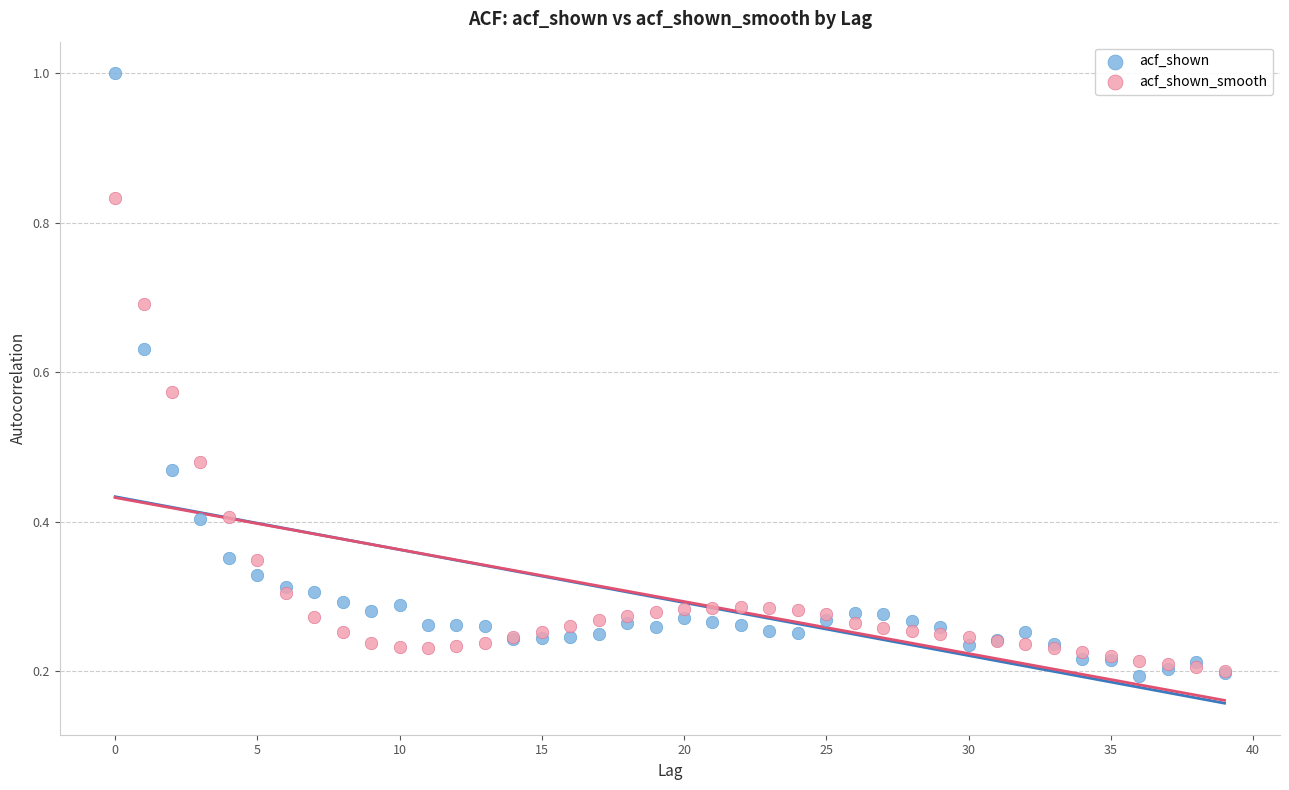

What are all the series names shown in the legend?

acf_shown, acf_shown_smooth